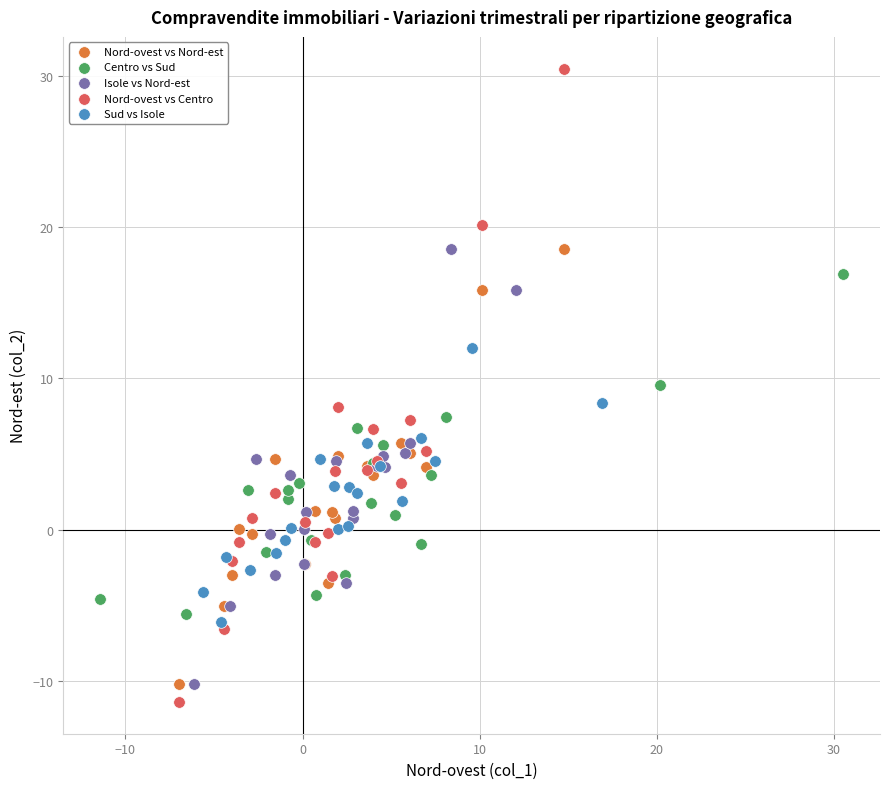

Which series has the largest Y range (max minus min)?

Nord-ovest vs Centro